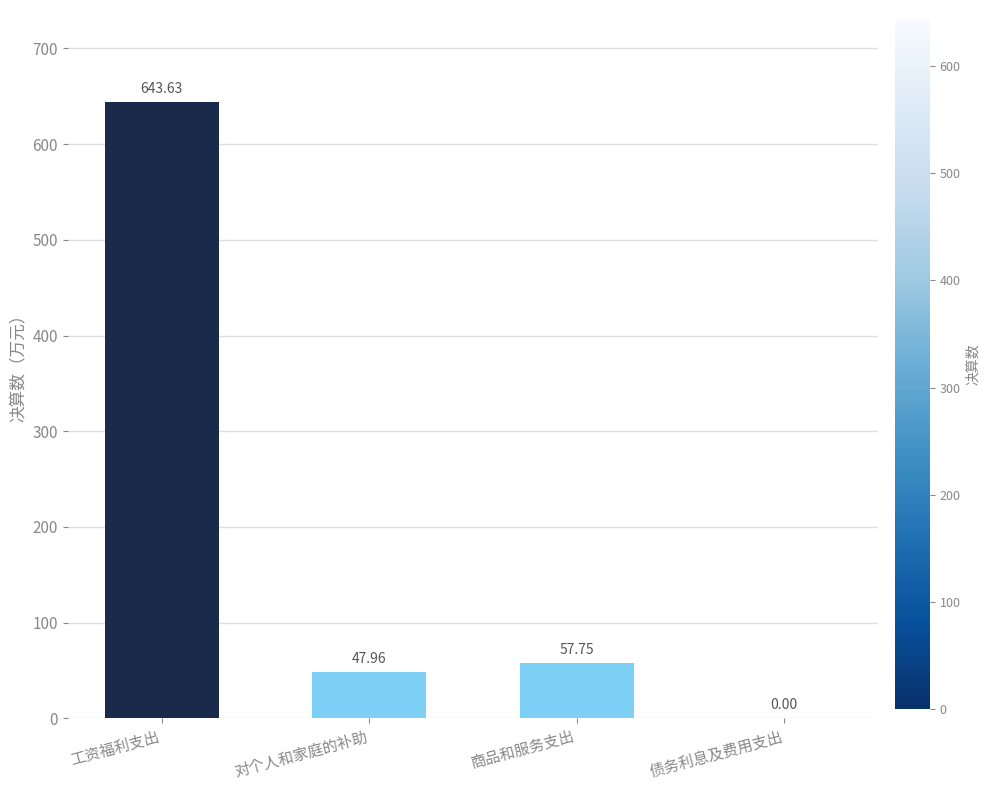

Does the chart contain stacked bars?

No